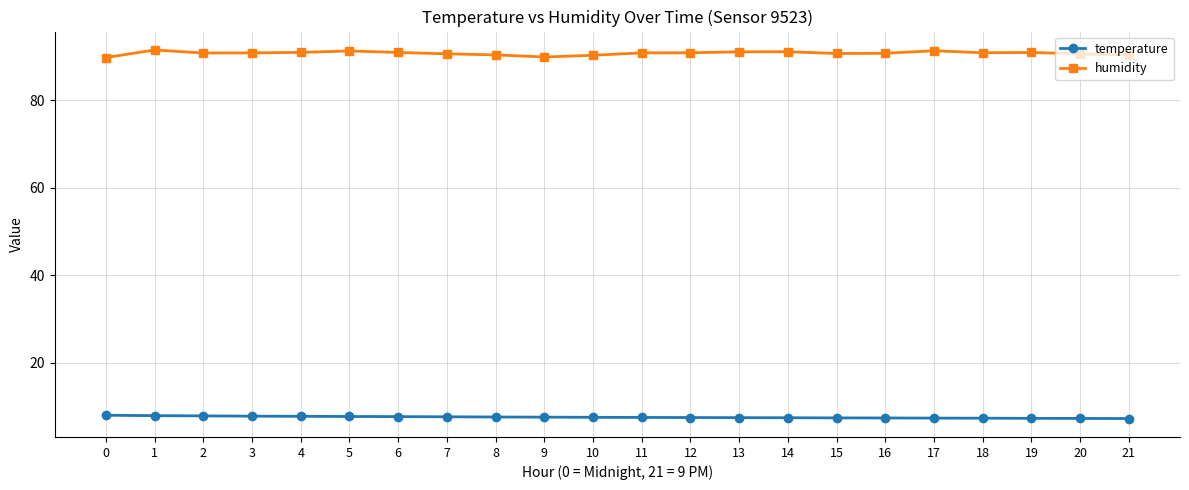

Is the value of humidity at 11 greater than the value of temperature at 6?

Yes